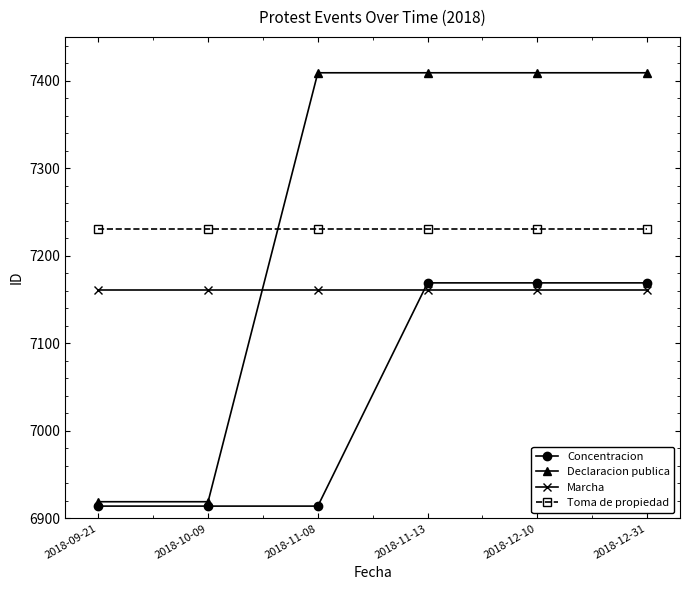

What is the average value of the Concentracion series?

7042